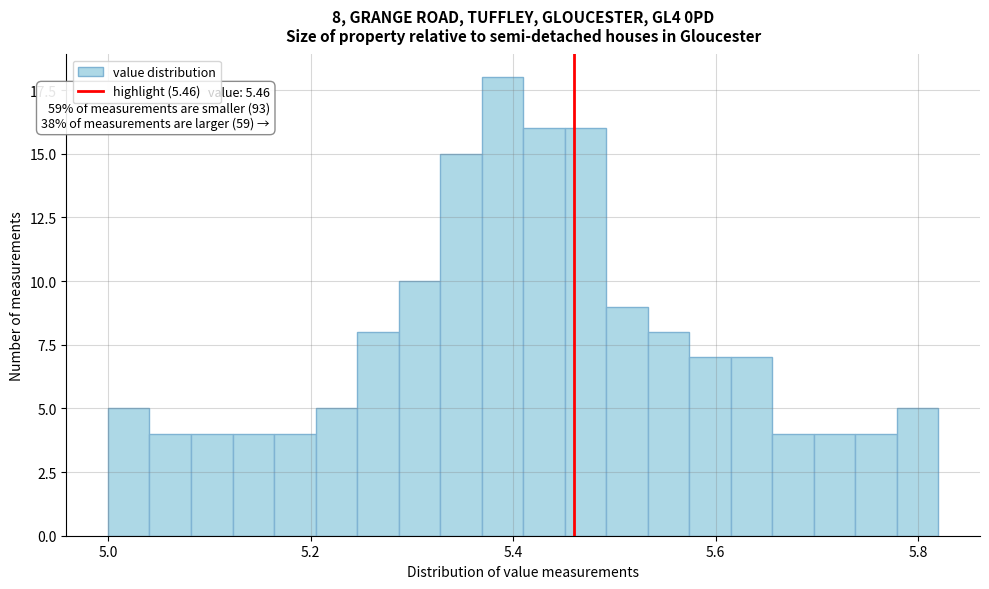

Around what value on the x-axis is the tallest bar? Give the approximate position of its centre, as read against the axis.

5.38